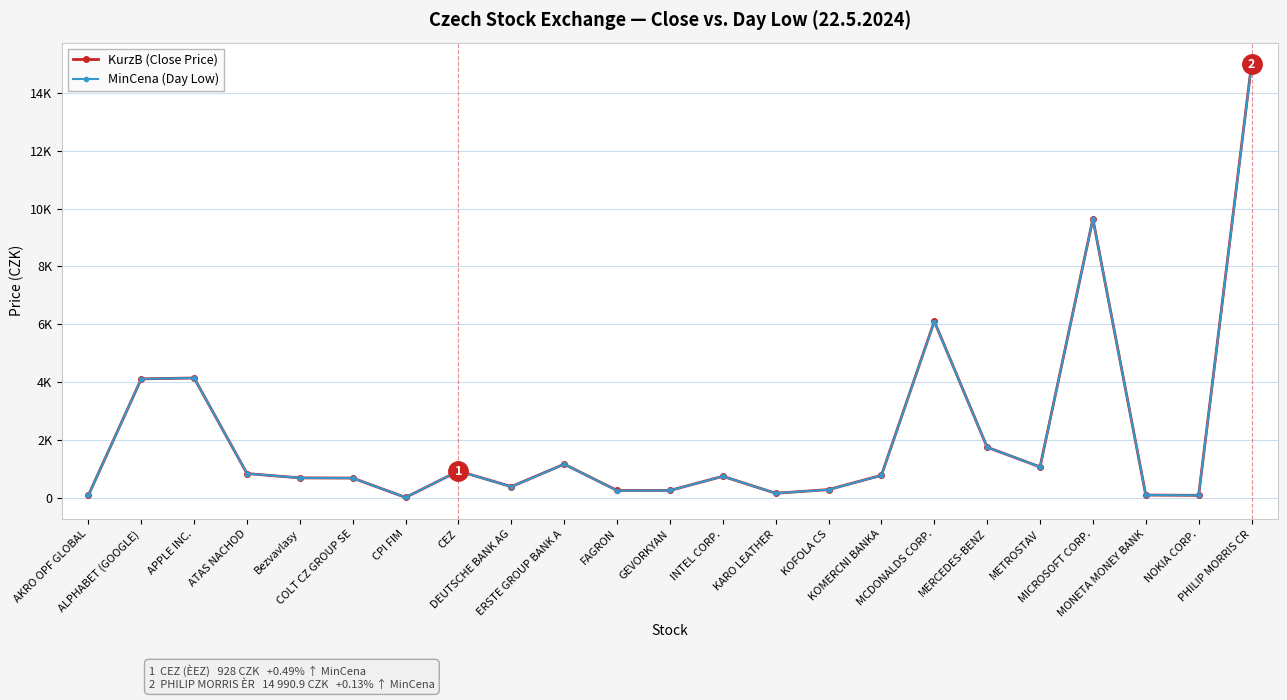

Which category has the highest value across all series?

PHILIP MORRIS CR